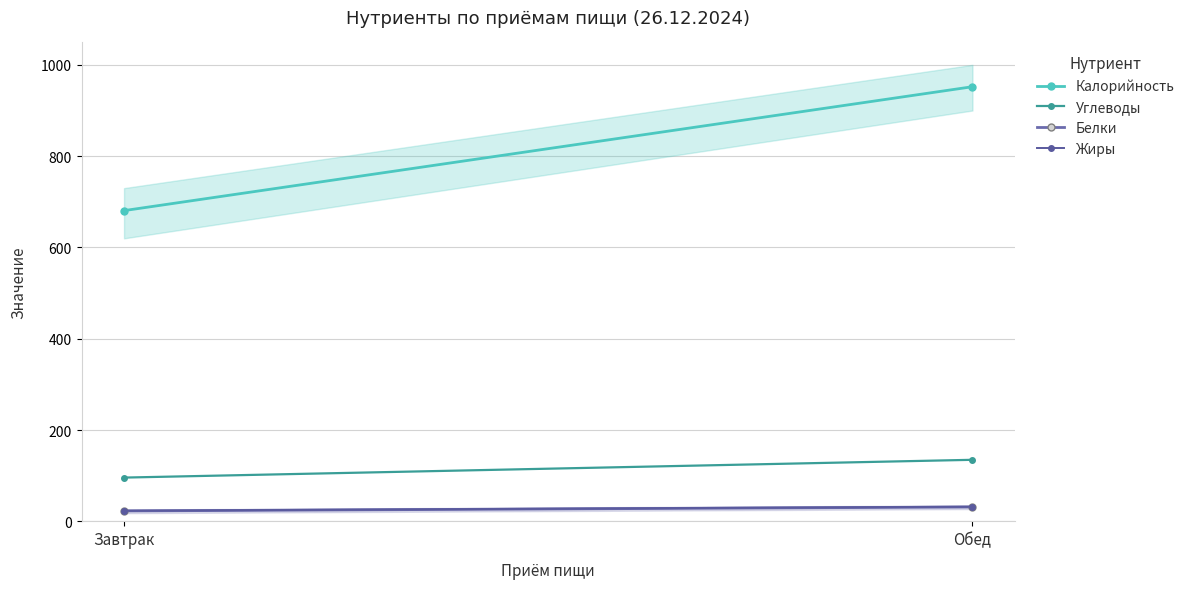

What are all the series names shown in the legend?

Калорийность, Углеводы, Белки, Жиры